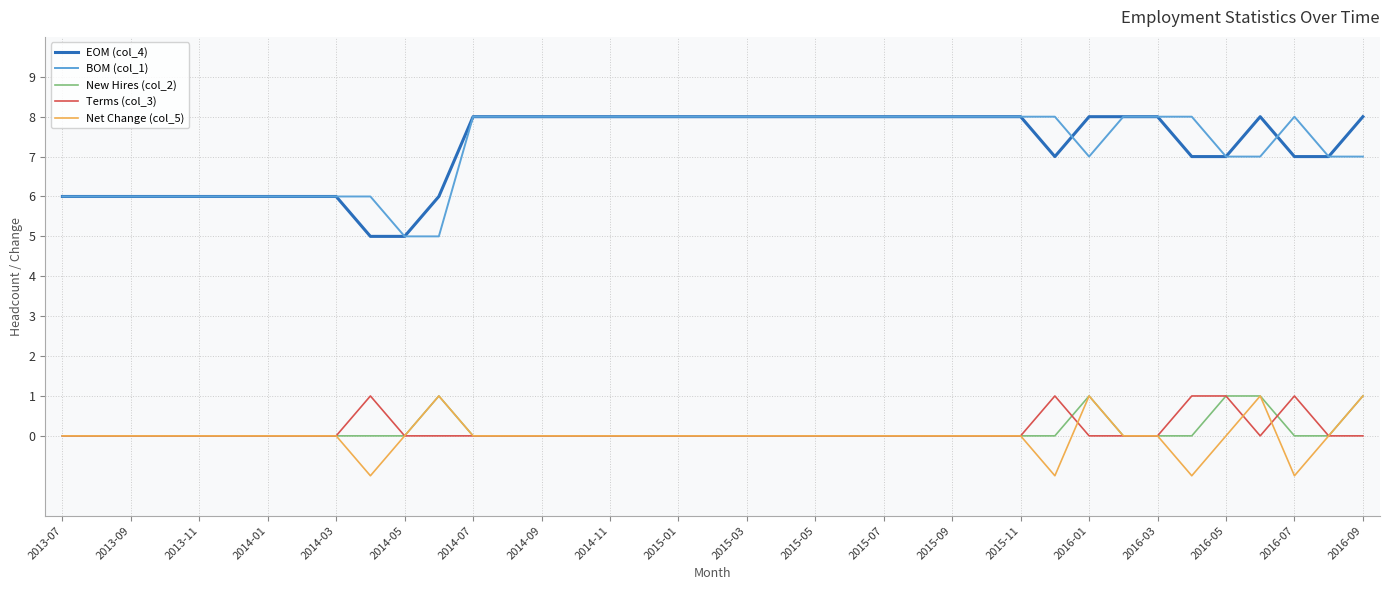

What is the maximum value shown in the chart?

8